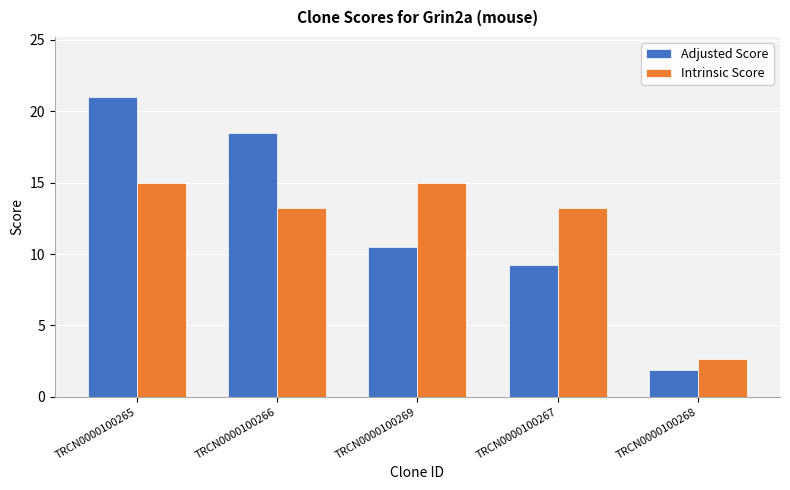

What position from the left is TRCN0000100266?

2